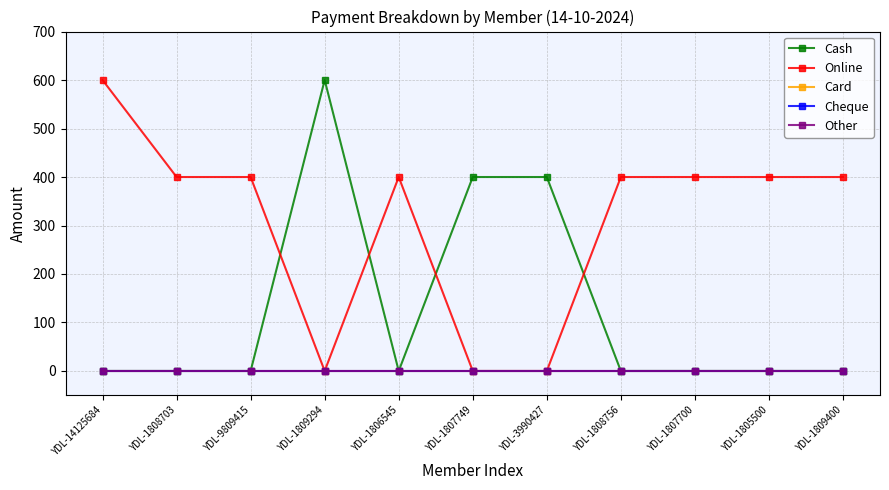

Is this an area chart (filled region under the line)?

No